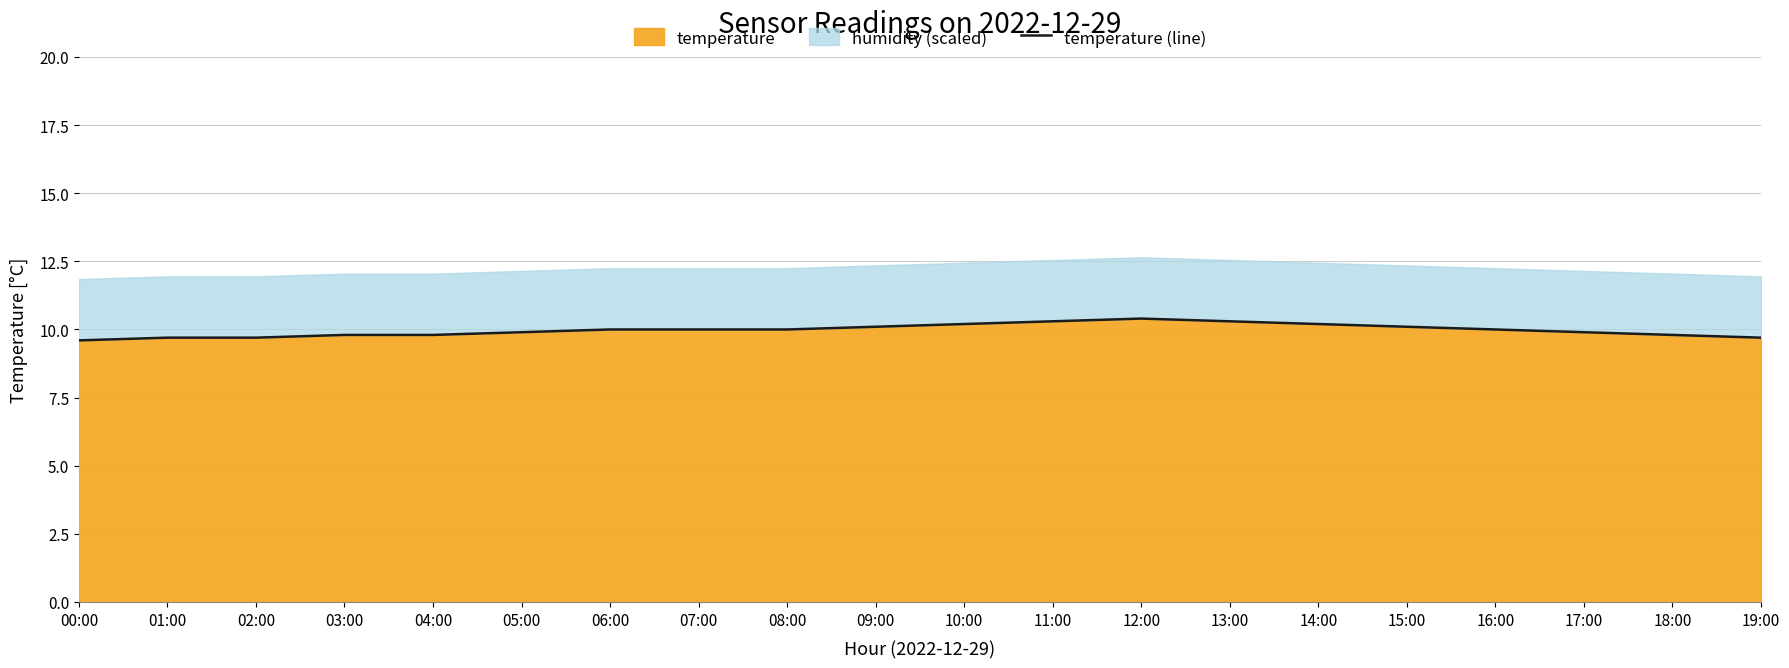

What is the smallest value displayed?

9.6